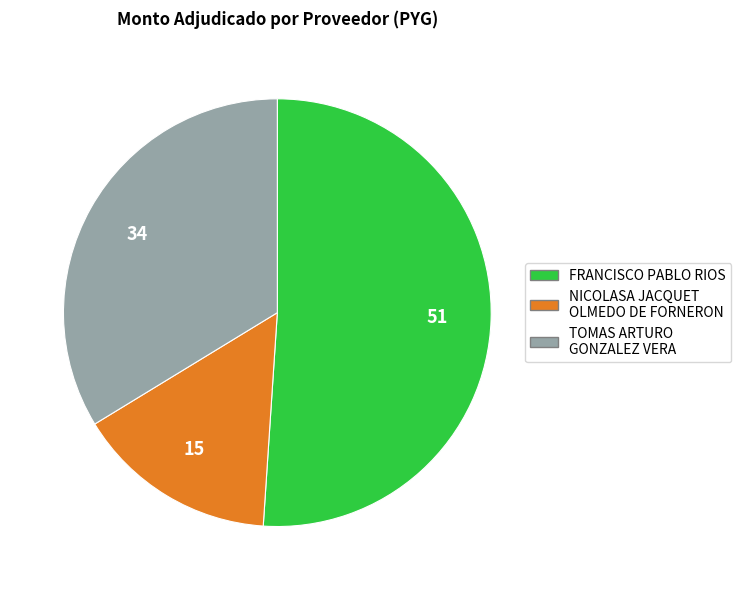

Do NICOLASA JACQUET OLMEDO DE FORNERON and FRANCISCO PABLO RIOS together represent more than half of the pie?

Yes